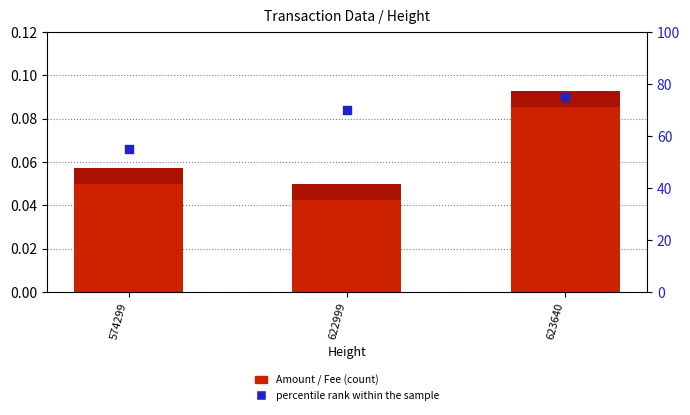

Which series has the largest Y range (max minus min)?

percentile rank within the sample